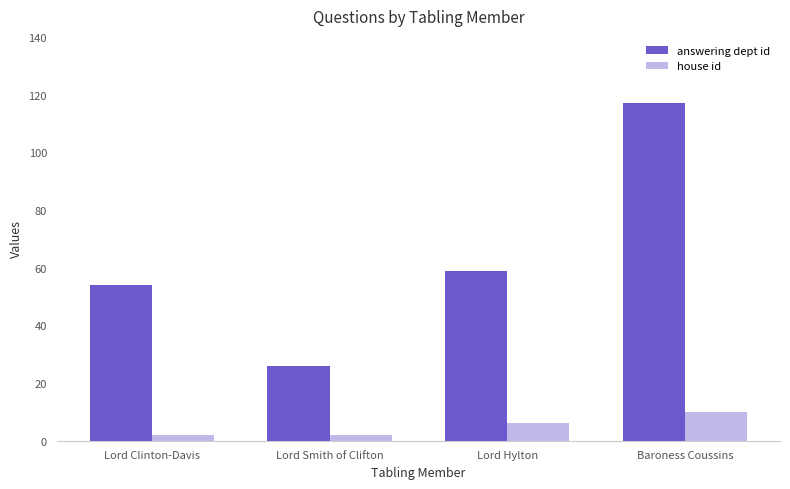

Count the house id values in the range 2 to 10.

4